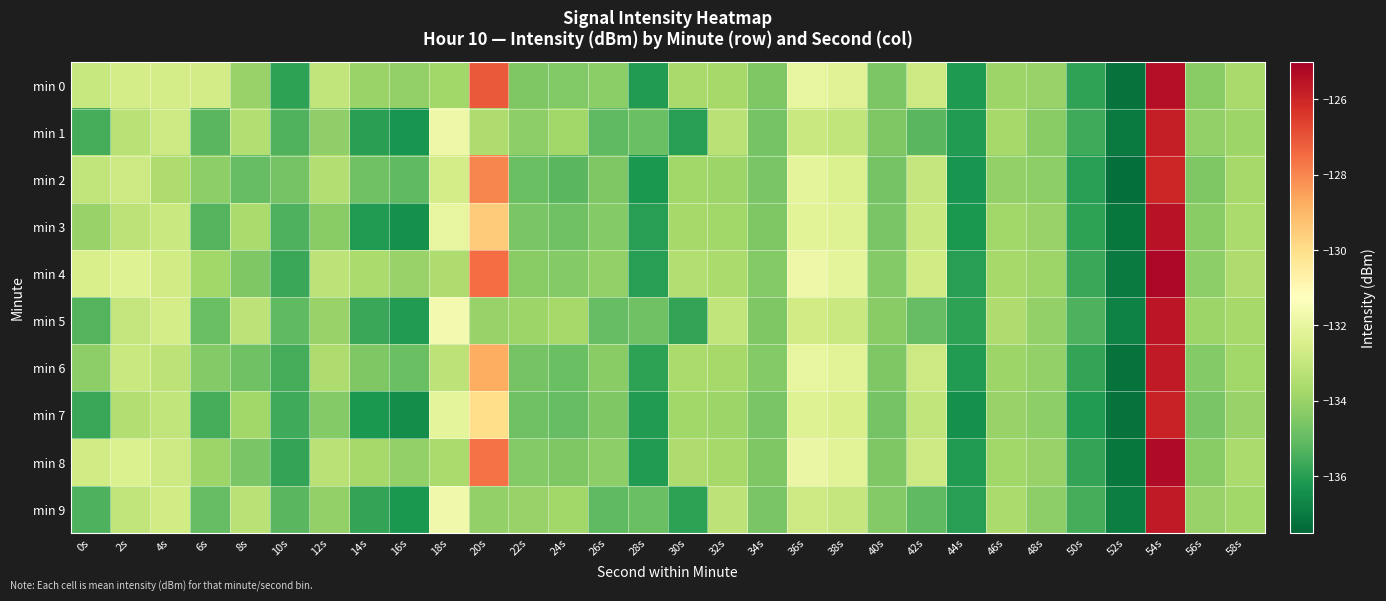

Which label corresponds to the largest value in the chart?

54s